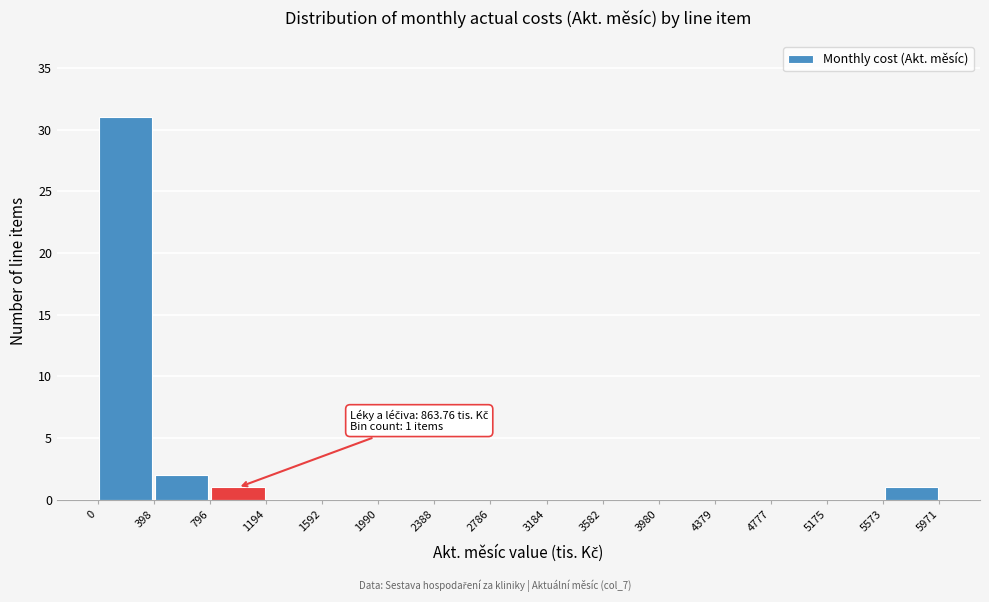

Over which range of the x-axis is the bar tallest?

0 to 398